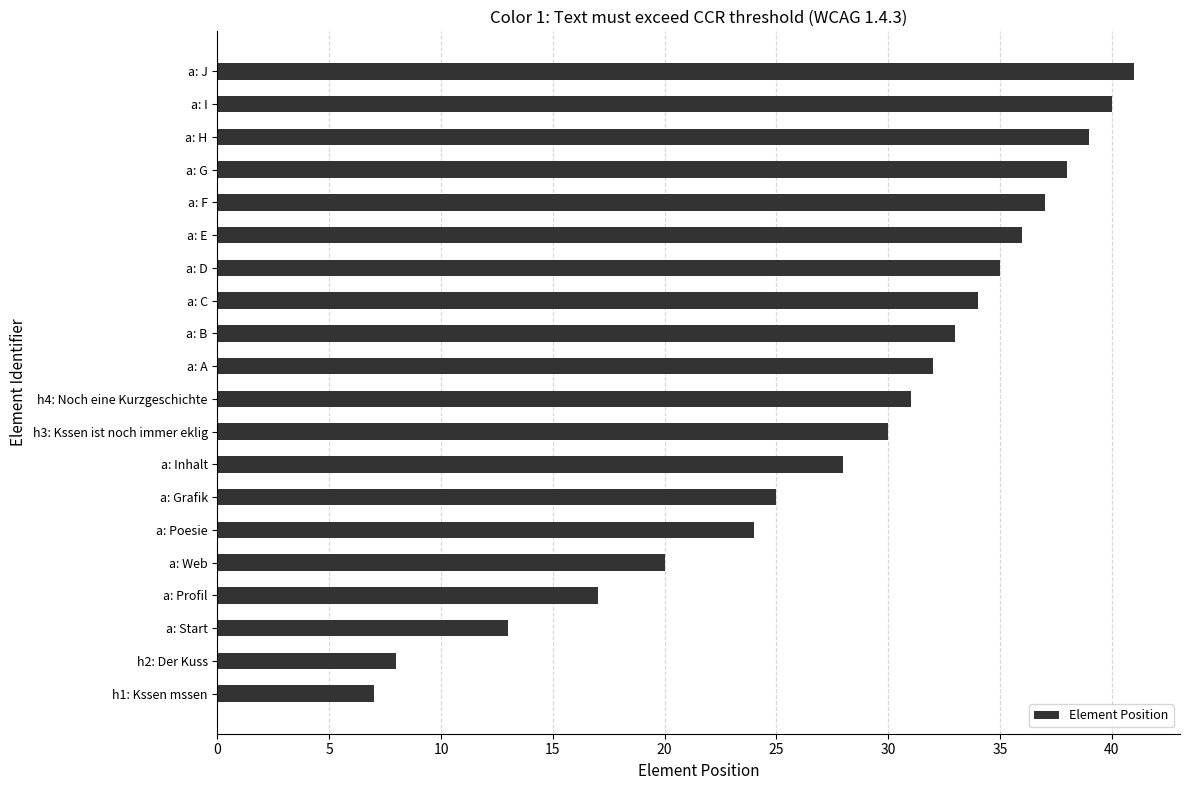

Rank the categories by value from lowest to highest.

h1: Kssen mssen, h2: Der Kuss, a: Start, a: Profil, a: Web, a: Poesie, a: Grafik, a: Inhalt, h3: Kssen ist noch immer eklig, h4: Noch eine Kurzgeschichte, a: A, a: B, a: C, a: D, a: E, a: F, a: G, a: H, a: I, a: J